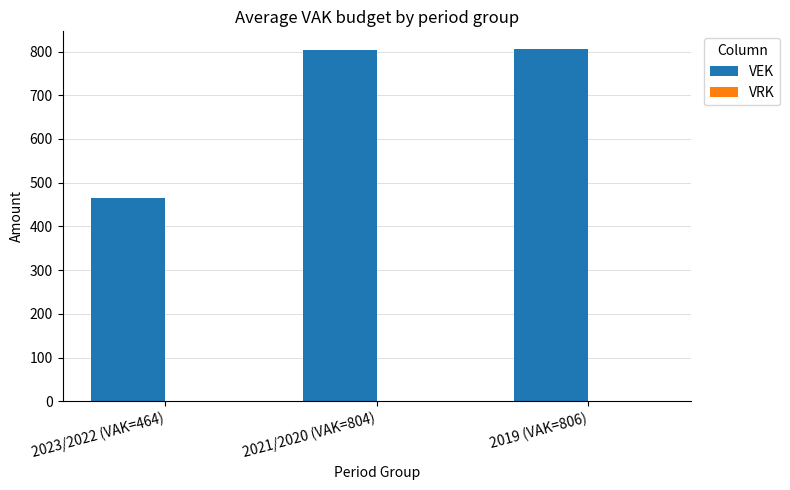

What is the maximum value shown in the chart?

806